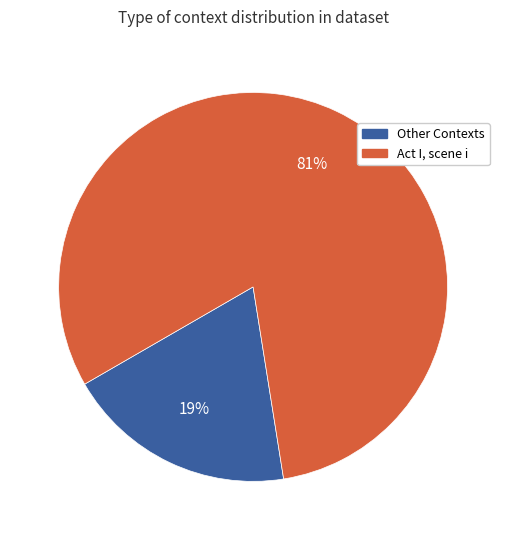

To the nearest percent, what is the average slice percentage?

50%